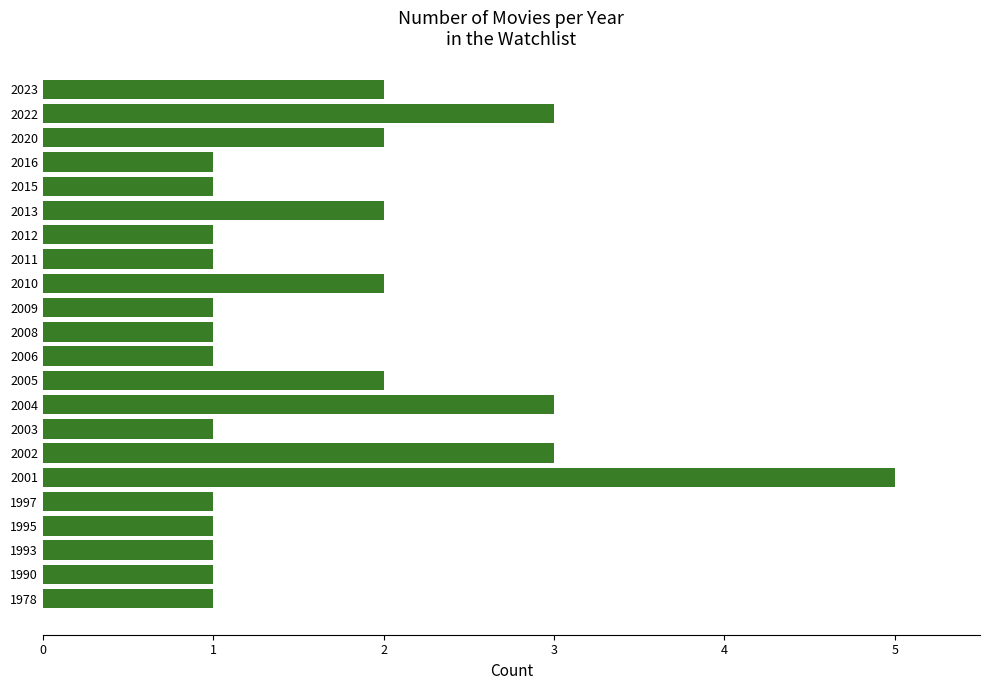

What is the ratio of the value at 2002 to the value at 2012?

3.0